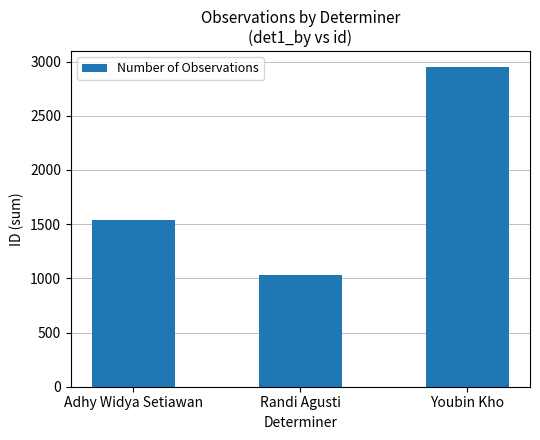

Where is the data nearest to the value 1990?

Adhy Widya Setiawan